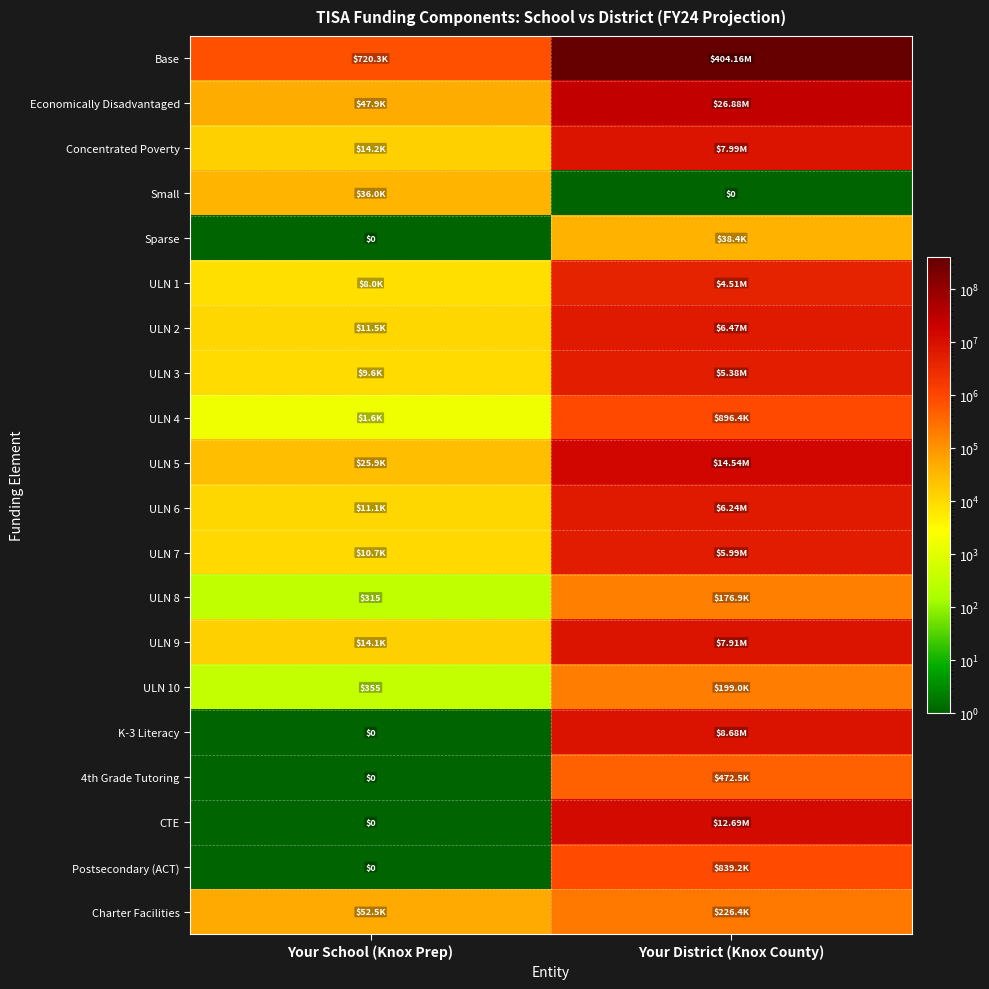

Read the CTE value at Your District (Knox County).

12694400.0